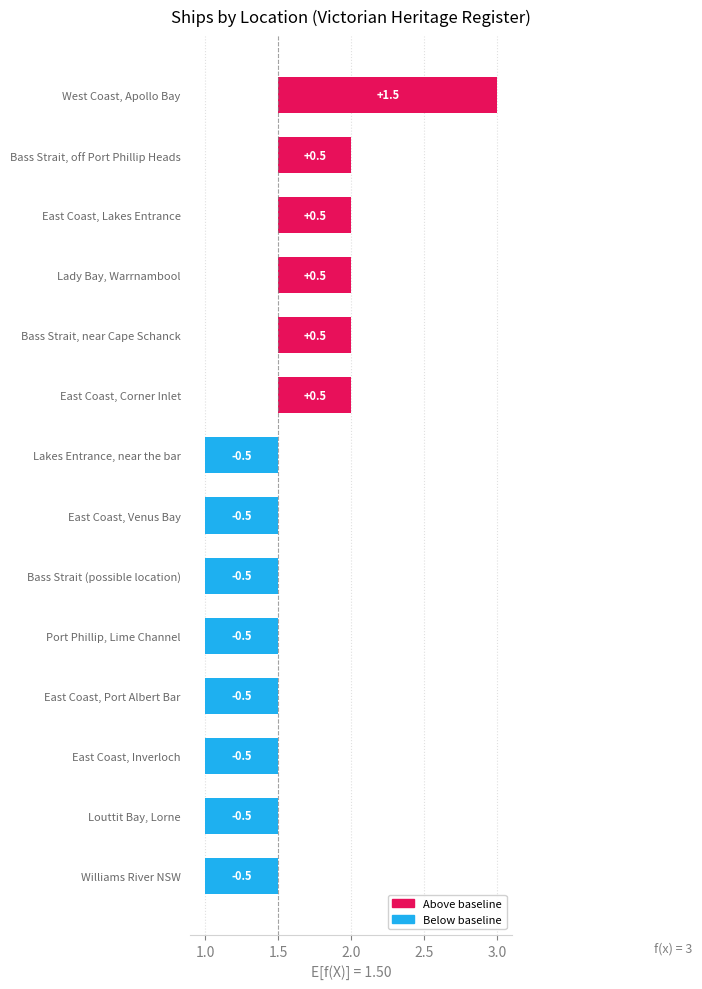

The value at Bass Strait, near Cape Schanck is 0.7. True or false?

False